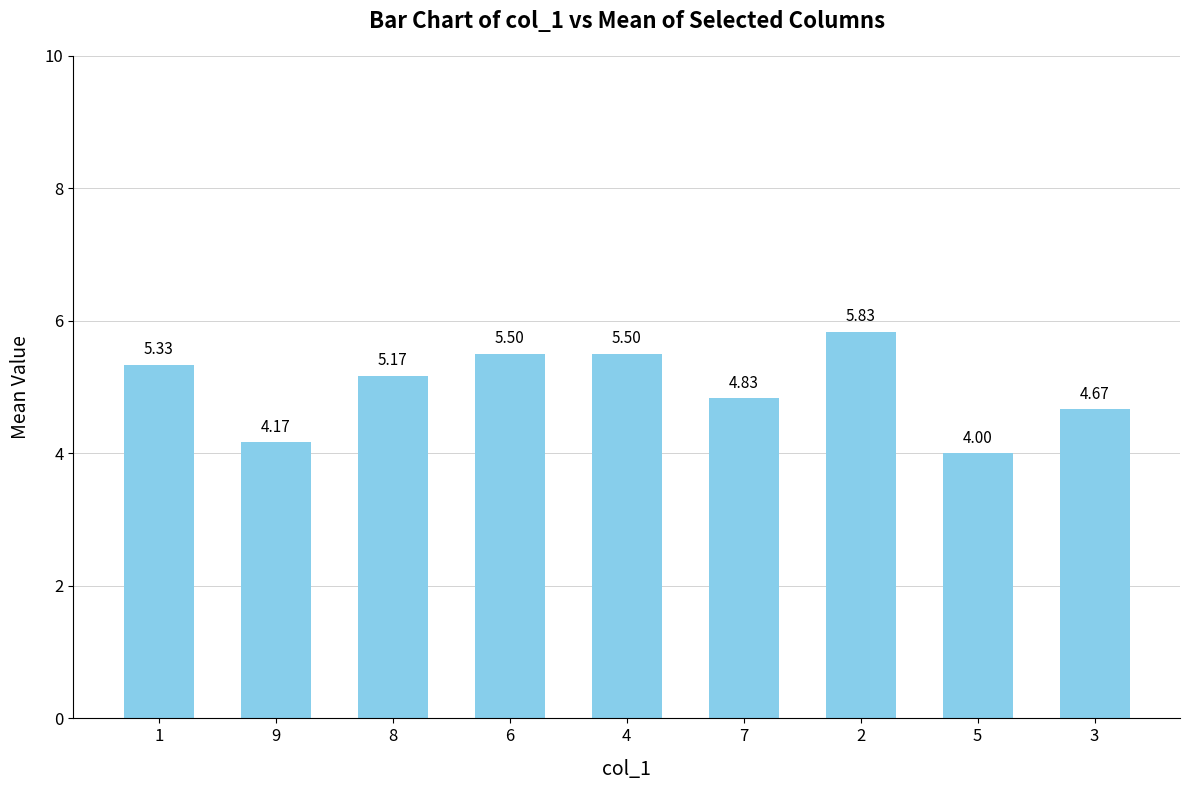

Count the number of data series in this chart.

1